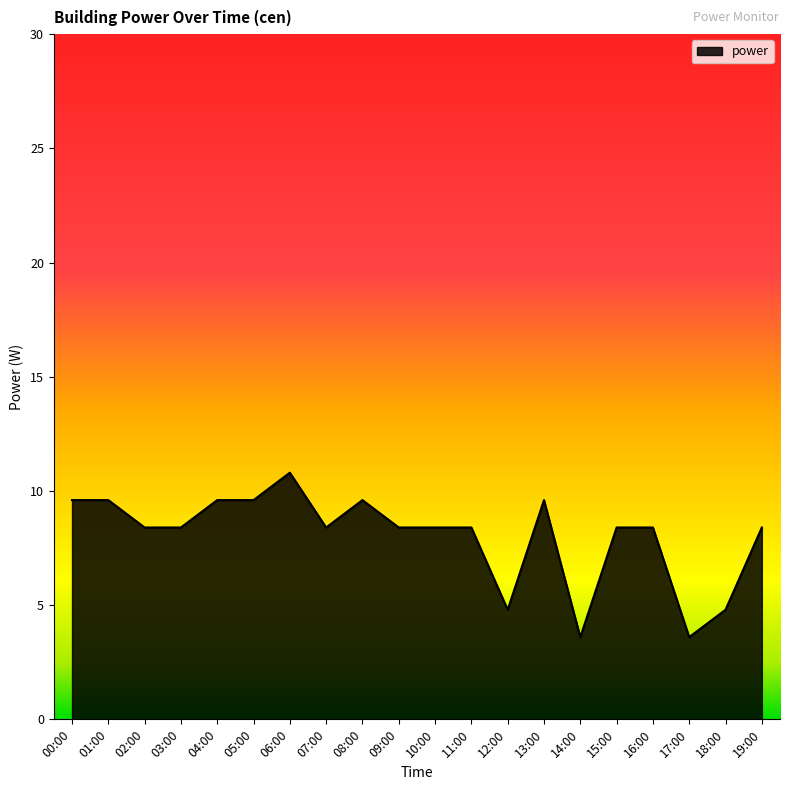

What is the difference between the maximum and minimum values?

7.2